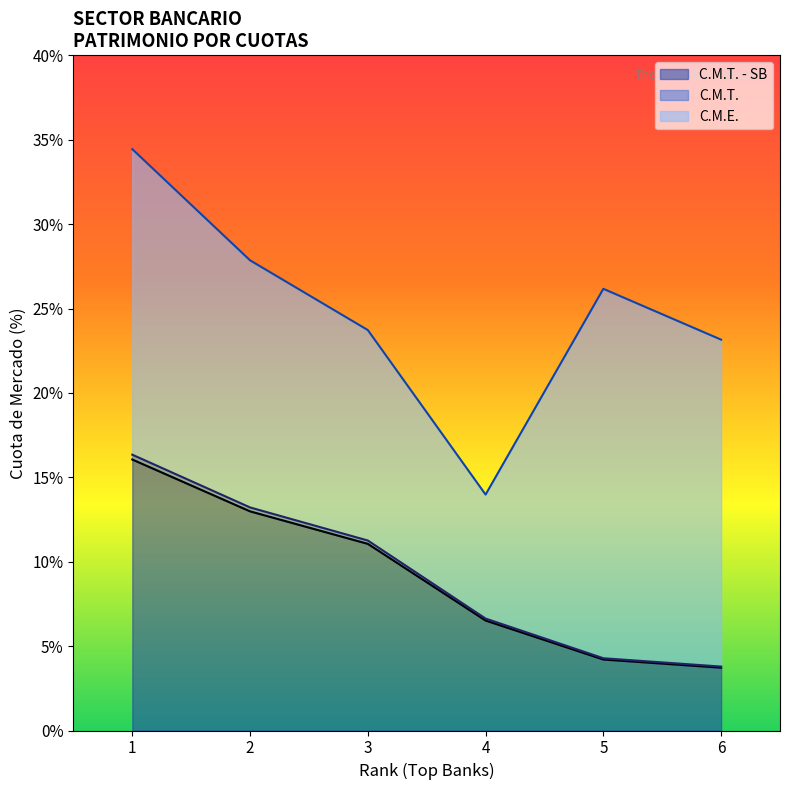

What is the value of the MONTO point at the 3rd from the left?

11.1